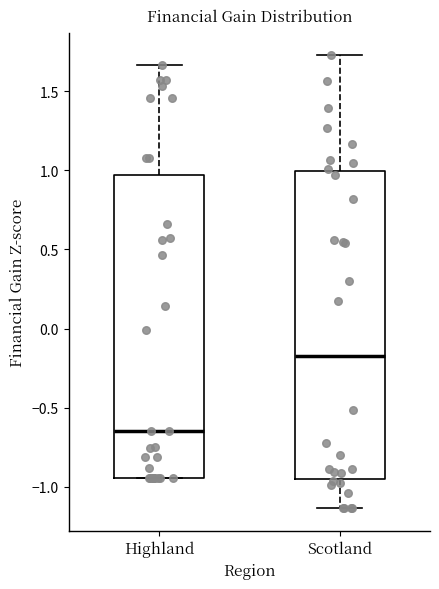

Which box has the lowest median line?

Highland